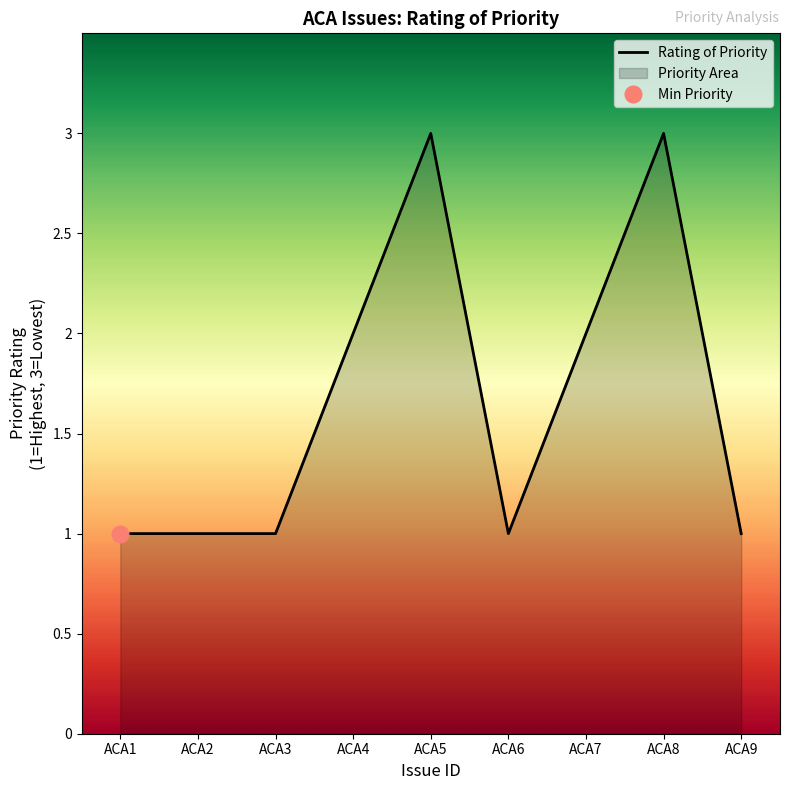

How many points are lower than both their immediate neighbors (excluding endpoints)?

1